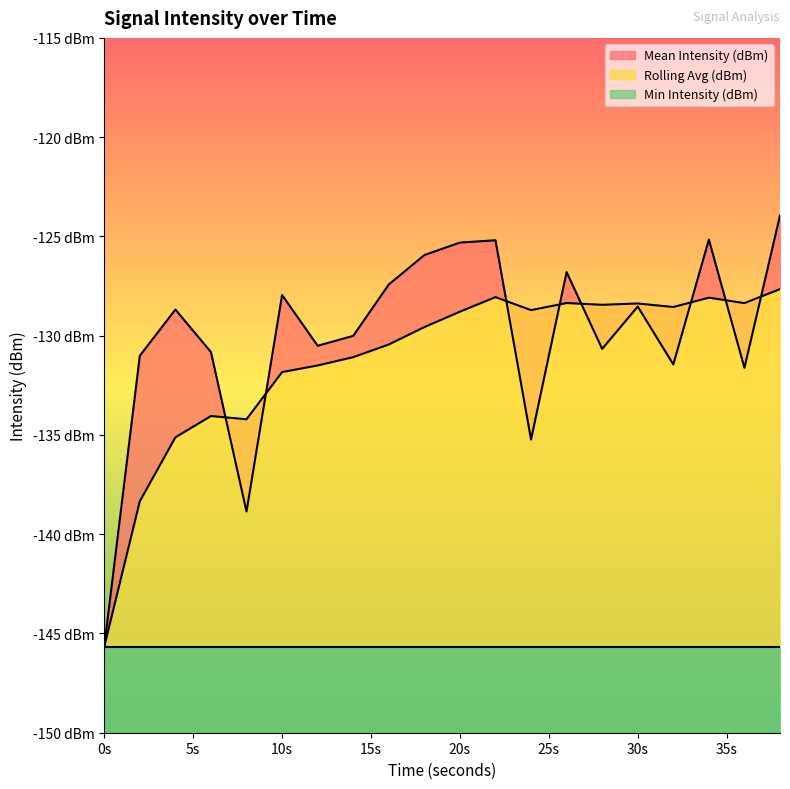

After their last crossing, which series has the higher values: Rolling Avg (dBm) or Mean Intensity (dBm)?

Mean Intensity (dBm)